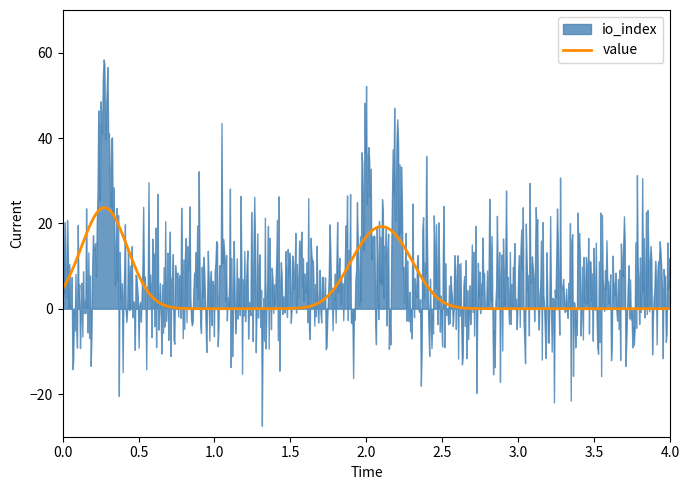

Is it true that value equals 0.0 at 1?

False